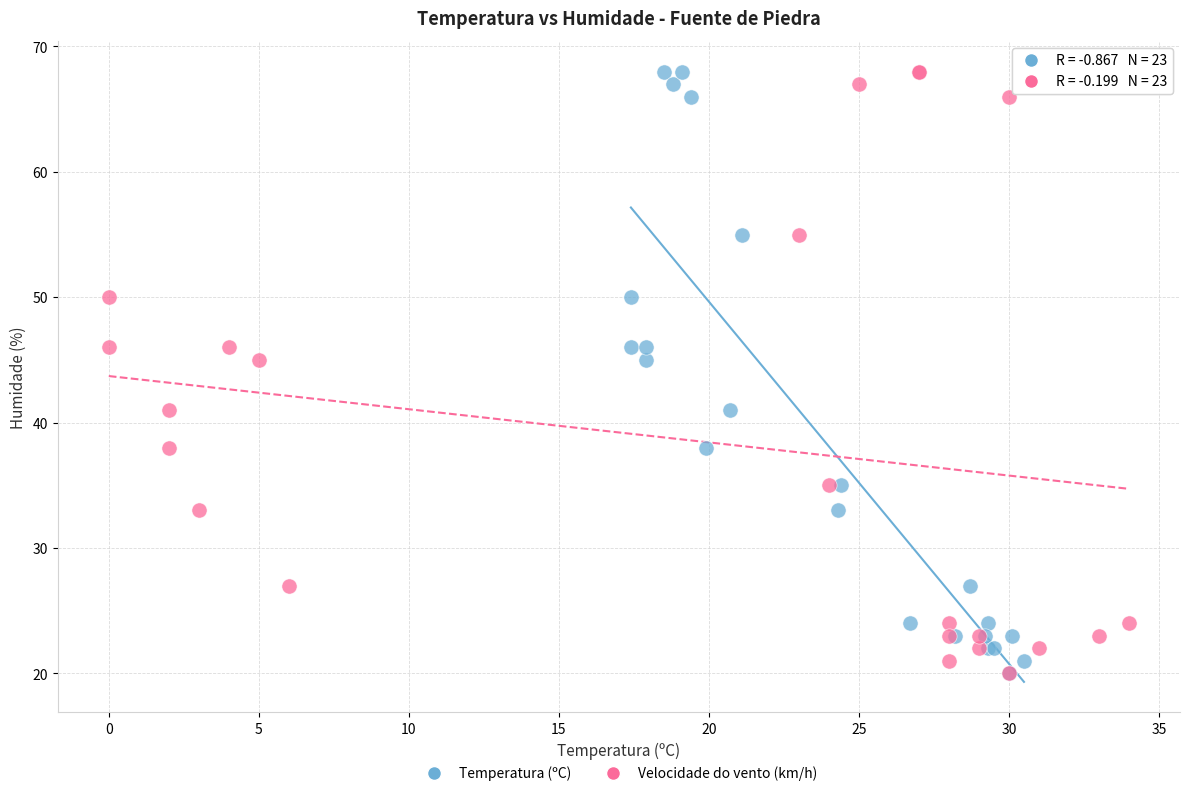

What are all the series names shown in the legend?

Temperatura (ºC), Velocidade do vento (km/h)